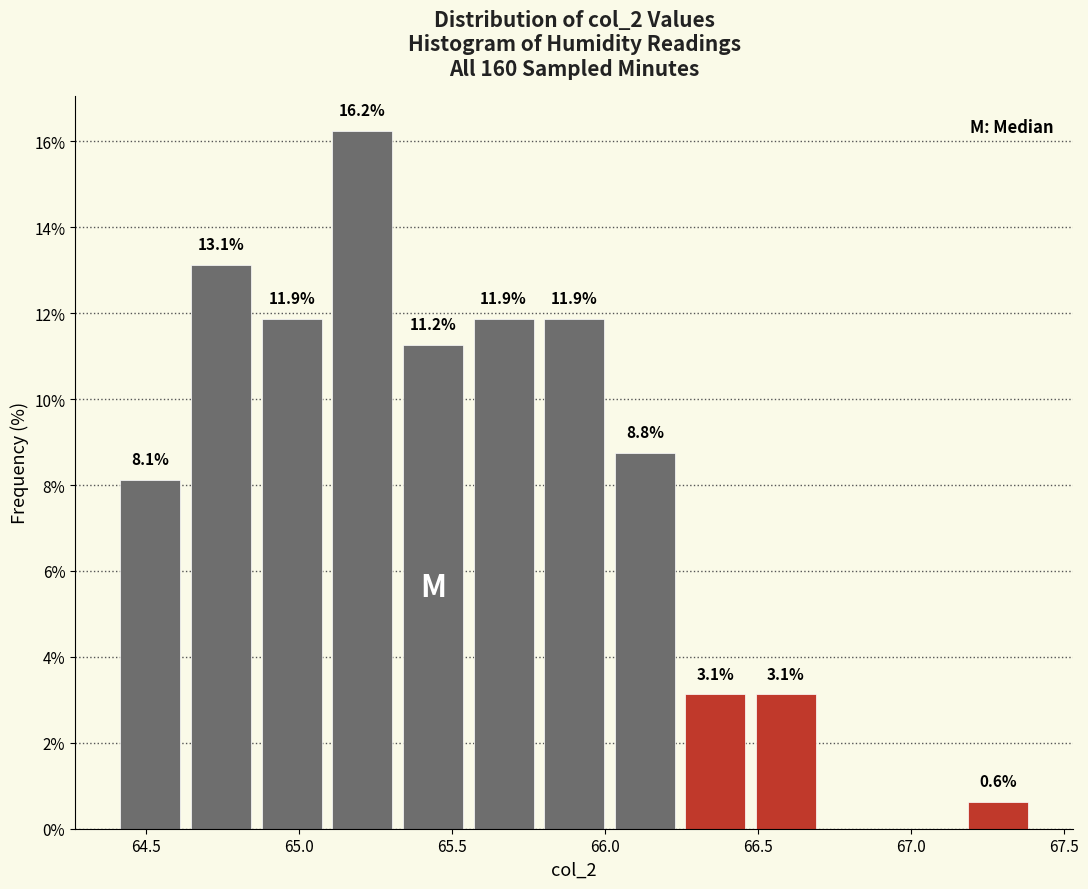

Over which range of the x-axis is the bar tallest?

65.10 to 65.30